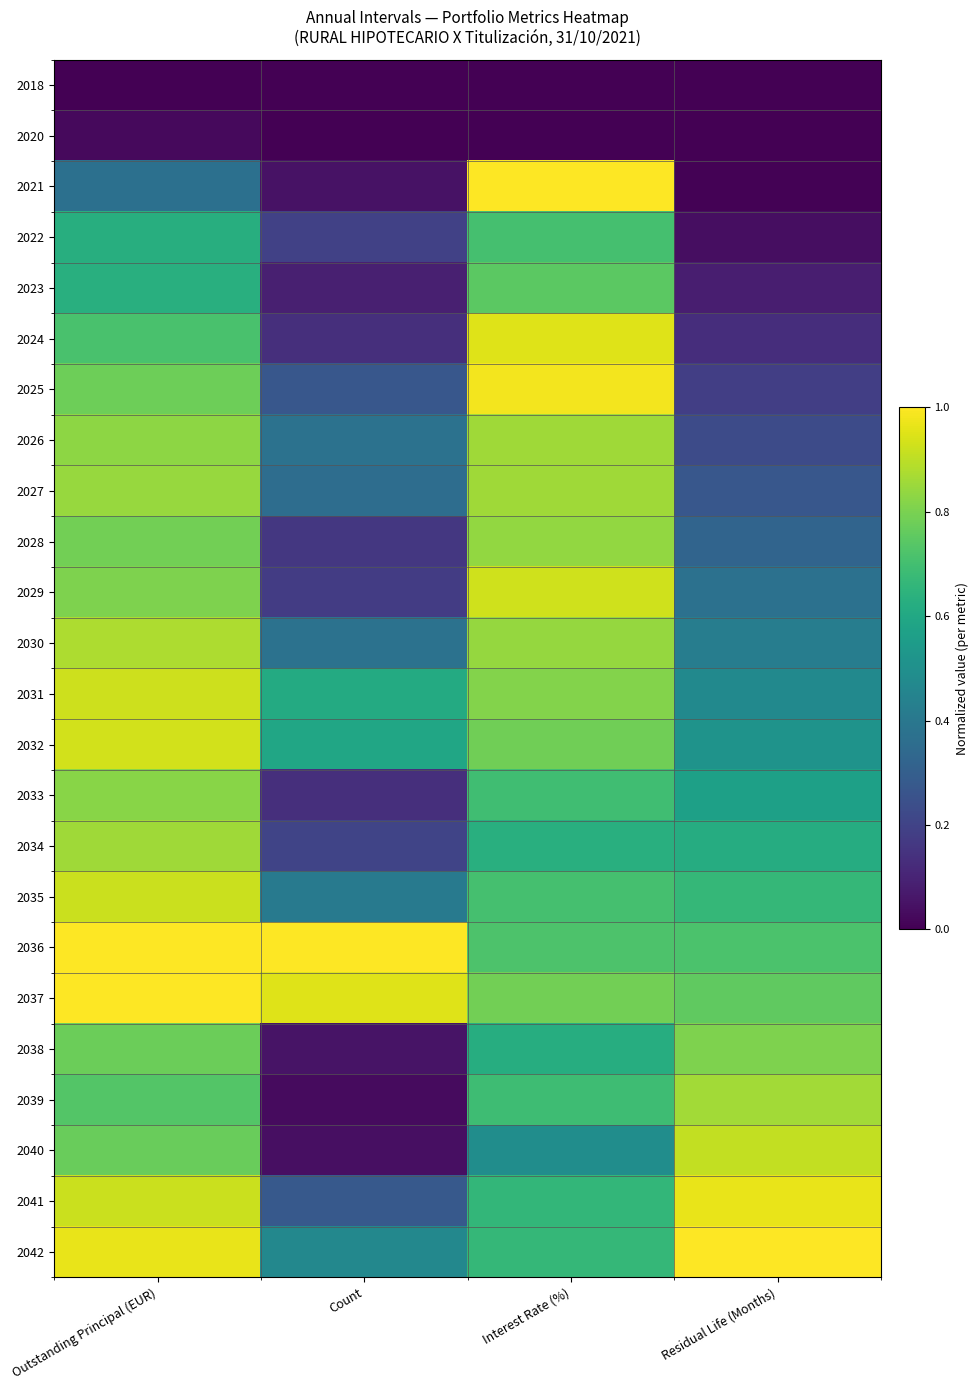

At Count, list the series in order from largest to smallest.

2036, 2037, 2031, 2032, 2042, 2035, 2030, 2026, 2027, 2041, 2025, 2034, 2022, 2029, 2028, 2033, 2024, 2023, 2038, 2021, 2040, 2039, 2018, 2020